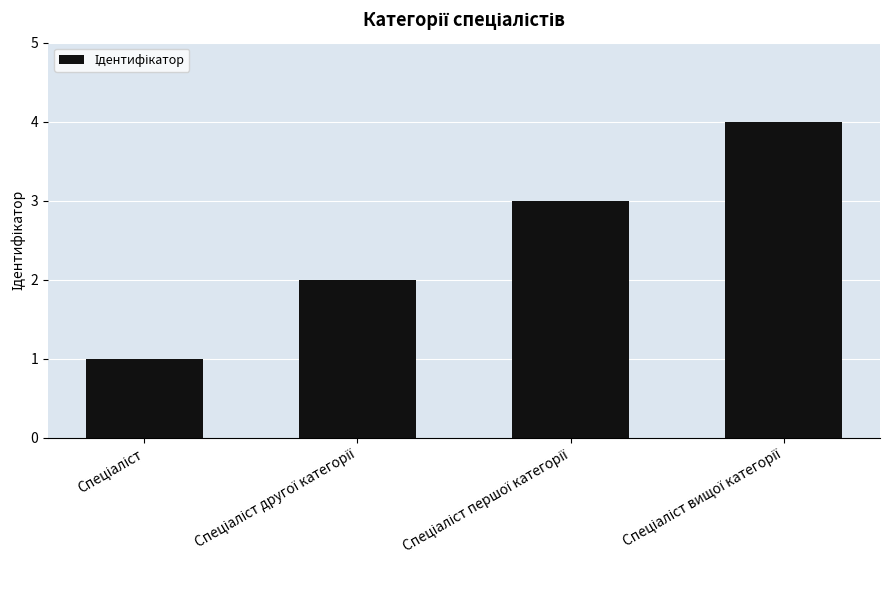

What is the difference between the maximum and minimum values?

3